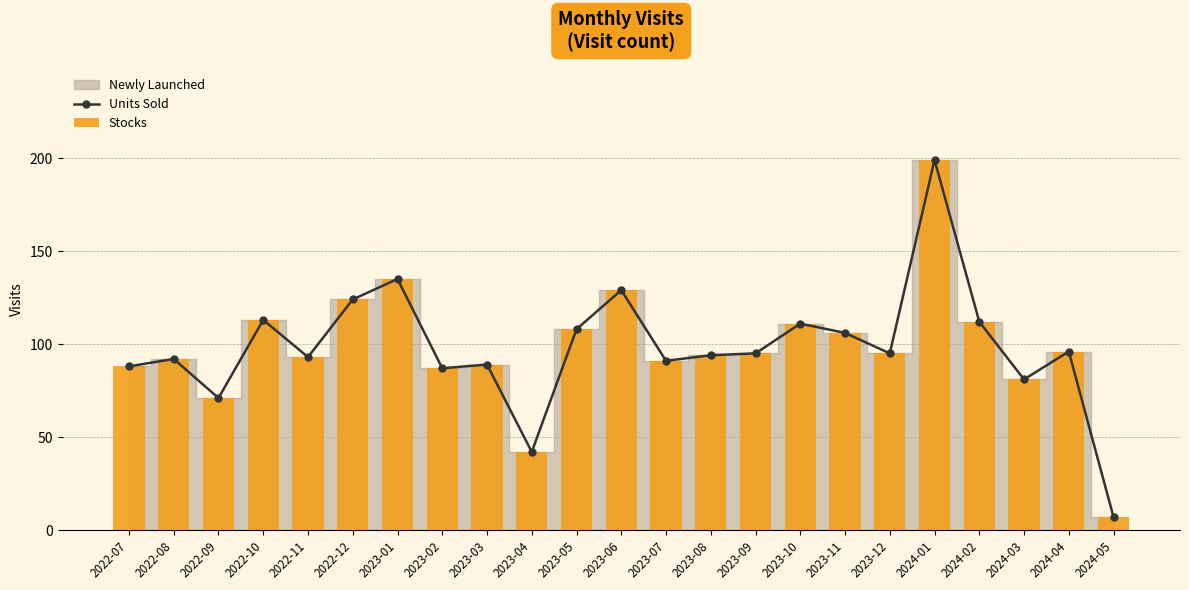

The Units Sold series shows 106 at 2023-11. True or false?

True